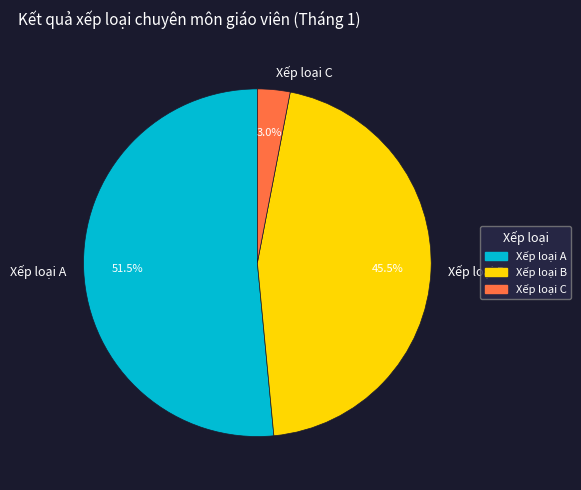

Combined, what portion of the pie is Xếp loại B and Xếp loại C?

48.5%